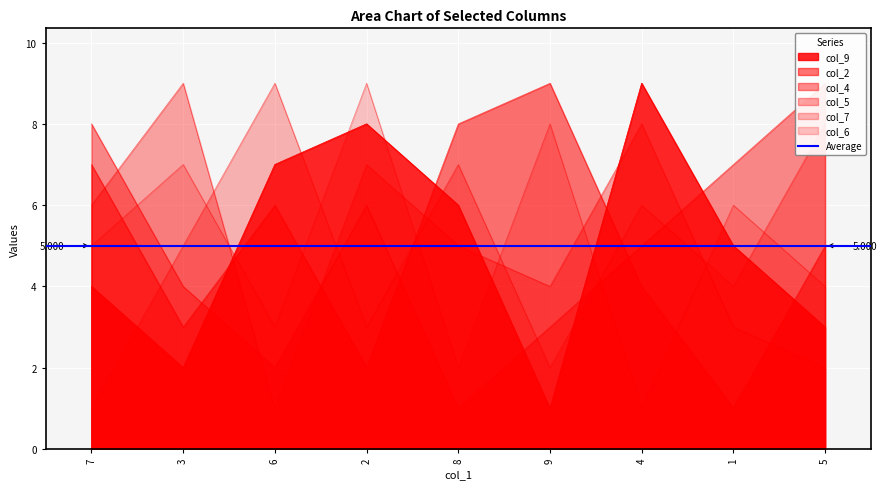

How many lines are shown in the chart?

6